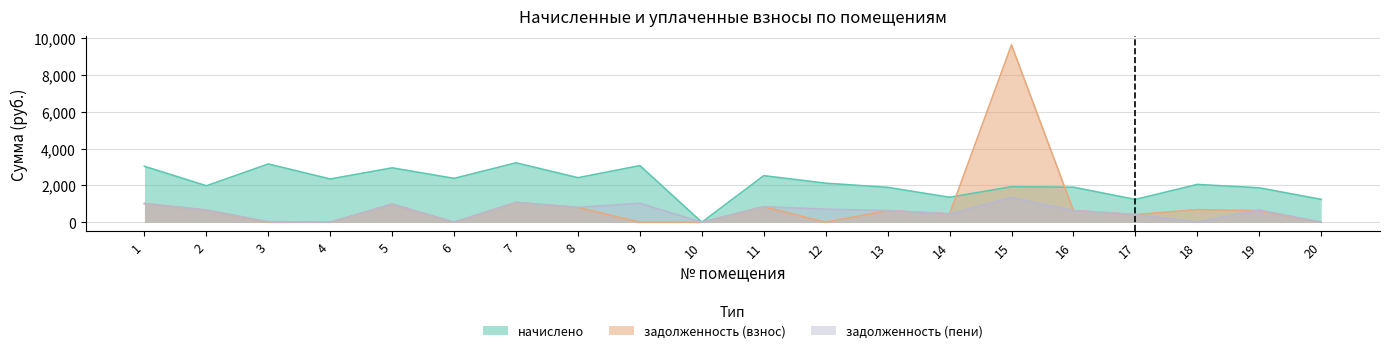

What is the difference between the maximum and minimum values in the задолженность (взнос) series?

9623.1